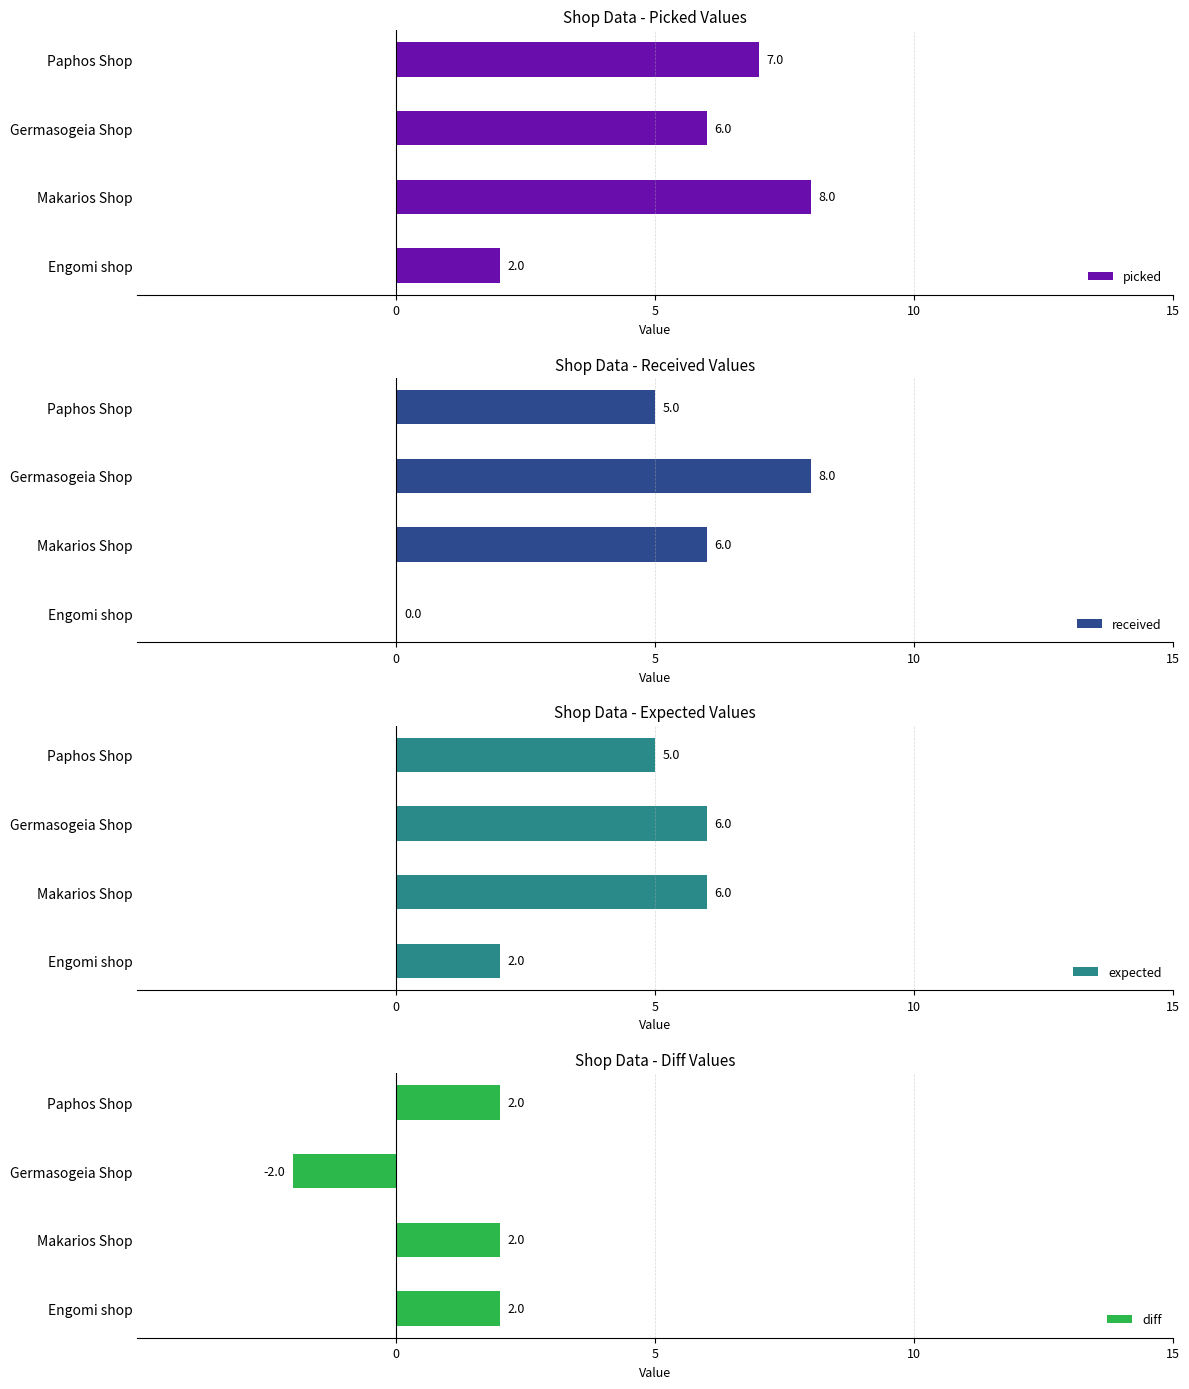

What is the average value of the diff series?

1